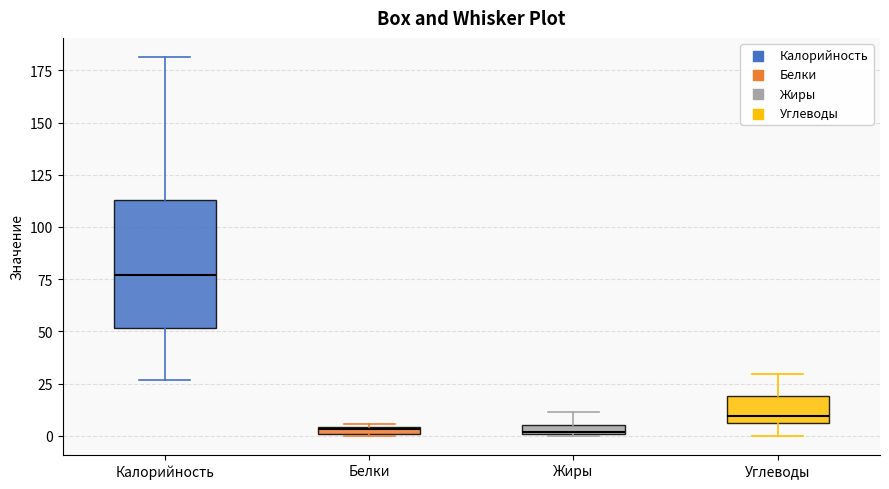

Comparing the boxes themselves (not the whiskers), which one is the tallest?

Калорийность